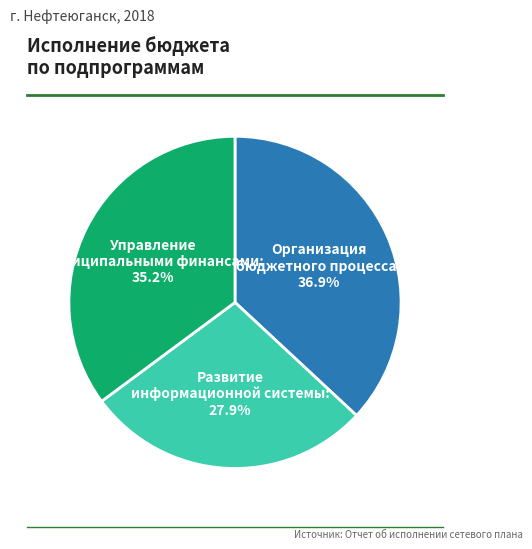

What percentage is the Управление муниципальными финансами slice, to the nearest percent?

35%